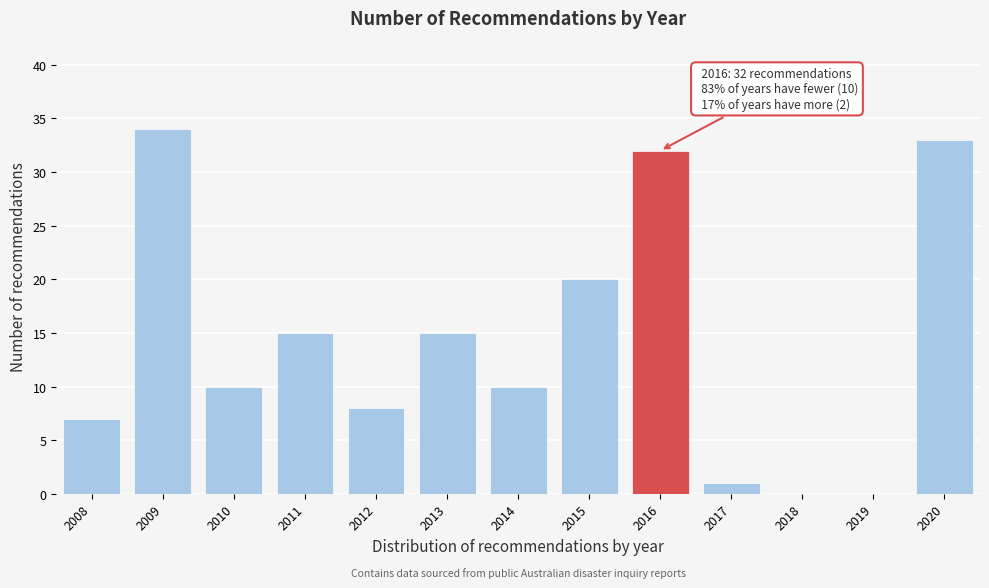

Reading right to left, transcribe all the data shown in this chart.

2020=33	2019=0	2018=0	2017=1	2016=32	2015=20	2014=10	2013=15	2012=8	2011=15	2010=10	2009=34	2008=7